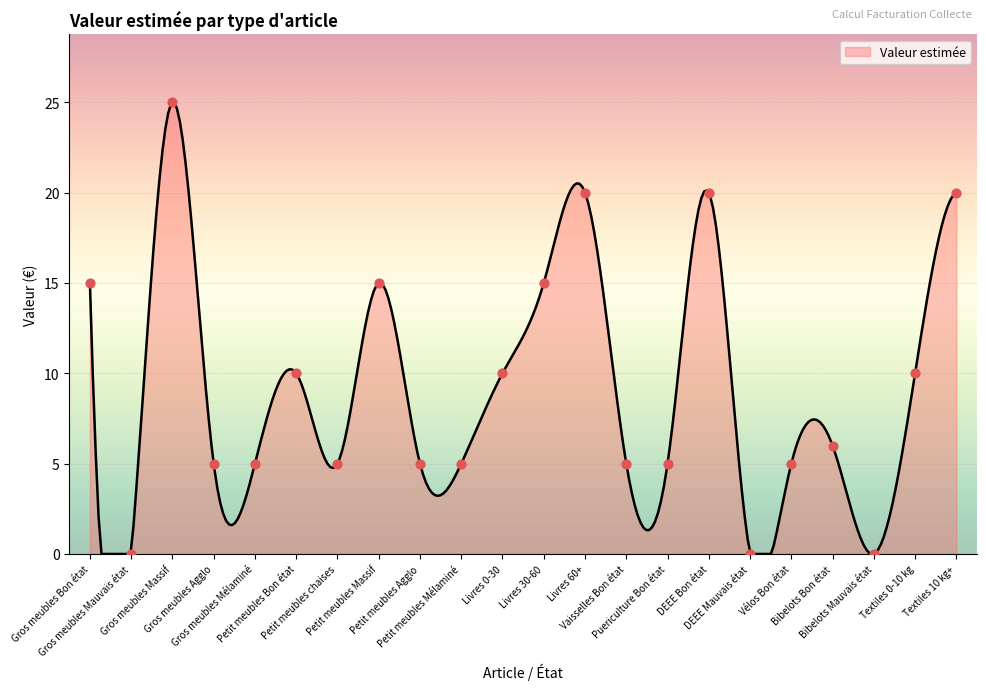

What is the ratio of the value at Vélos Bon état to the value at Livres 60+?

0.2